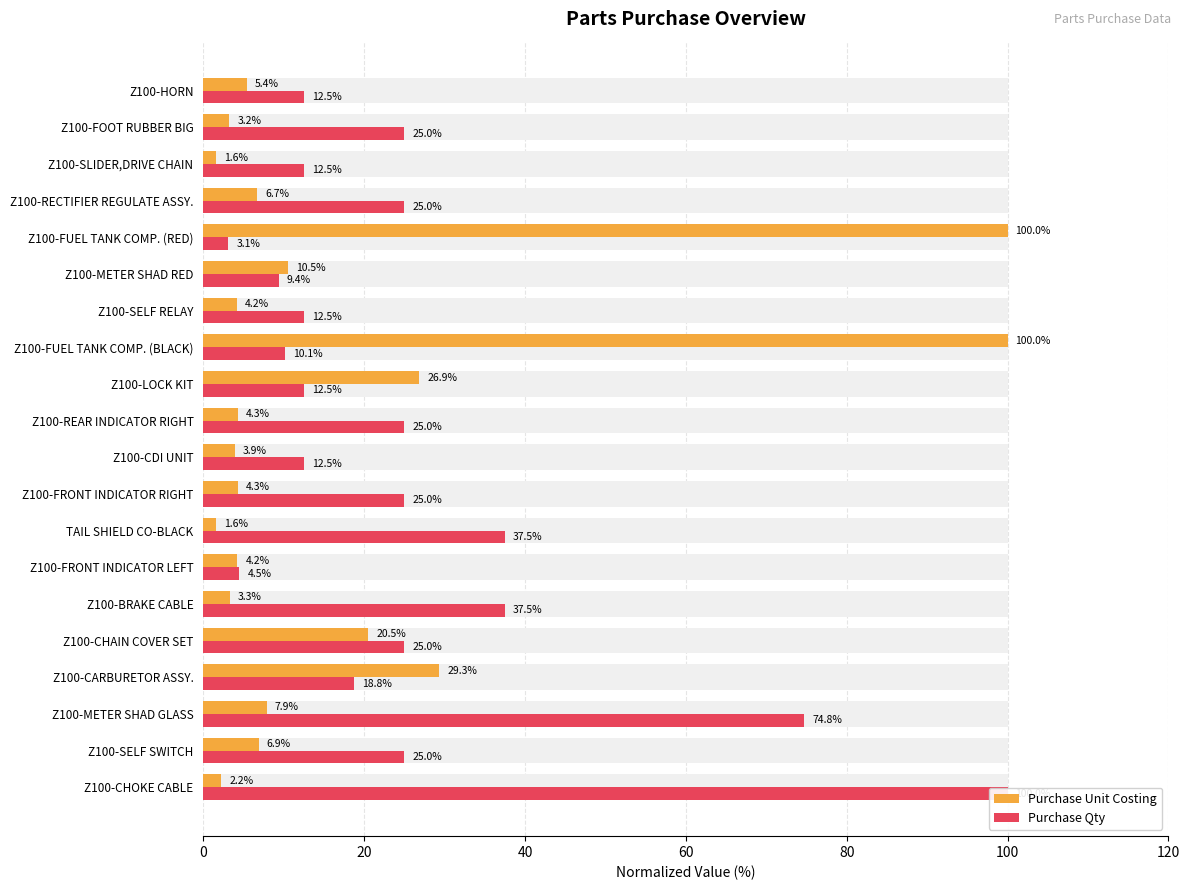

Is the value of Purchase Qty at Z100-CHAIN COVER SET greater than the value of Purchase Unit Costing at Z100-FRONT INDICATOR LEFT?

Yes